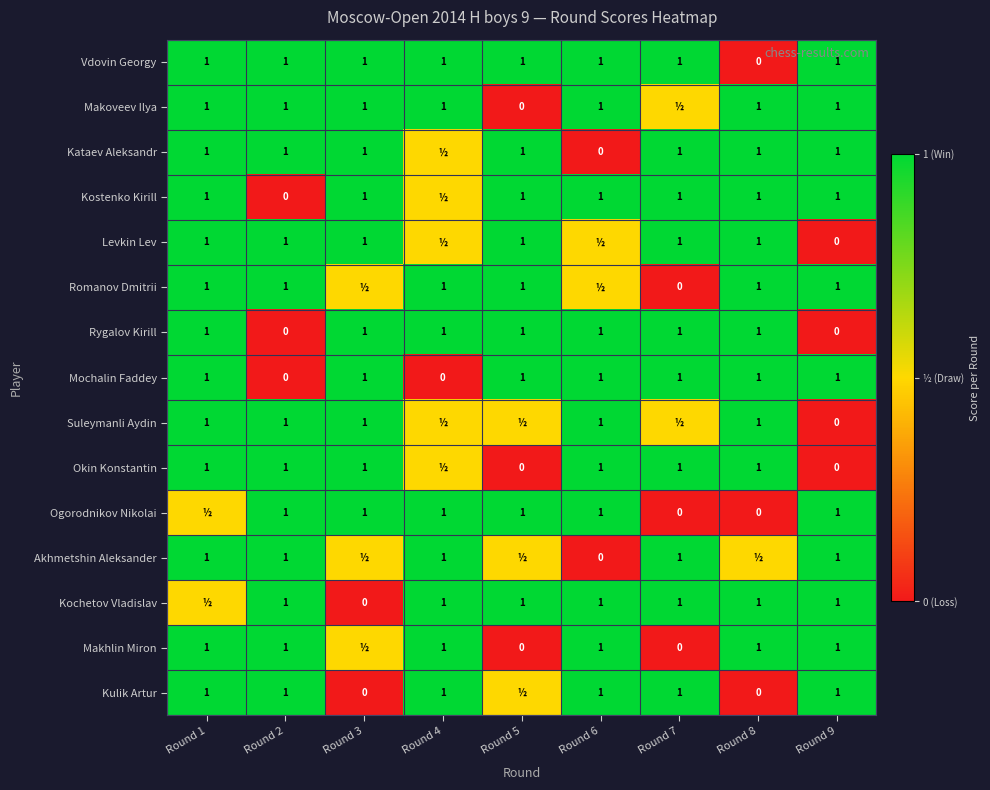

The Suleymanli Aydin series shows 1.0 at Round 1. True or false?

True